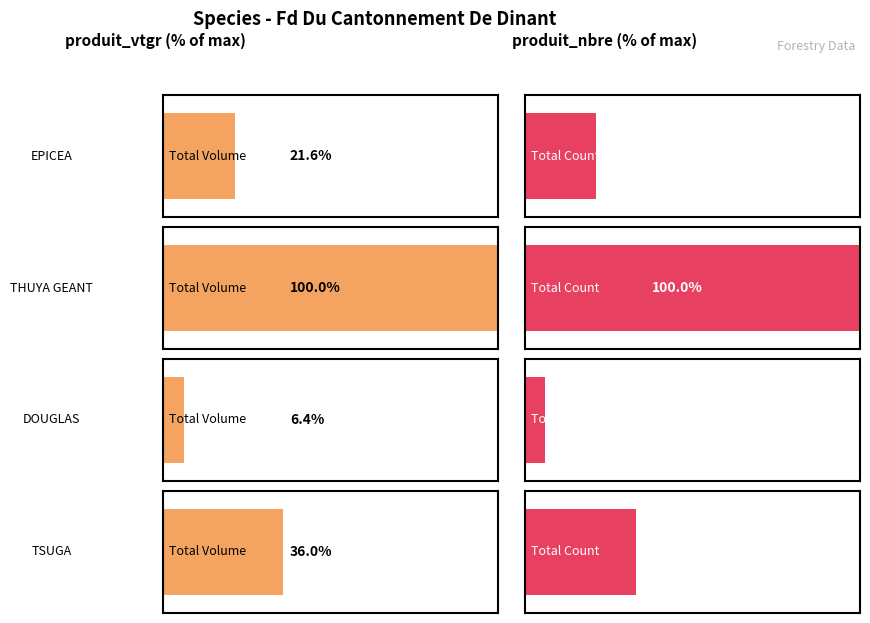

What is the total value across all series at THUYA GEANT?

13.3